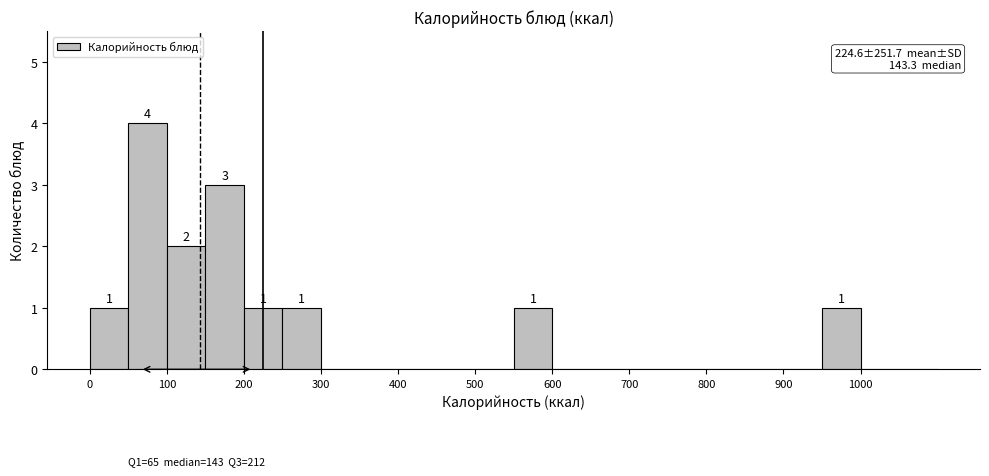

Over which range of the x-axis is the bar tallest?

50 to 100